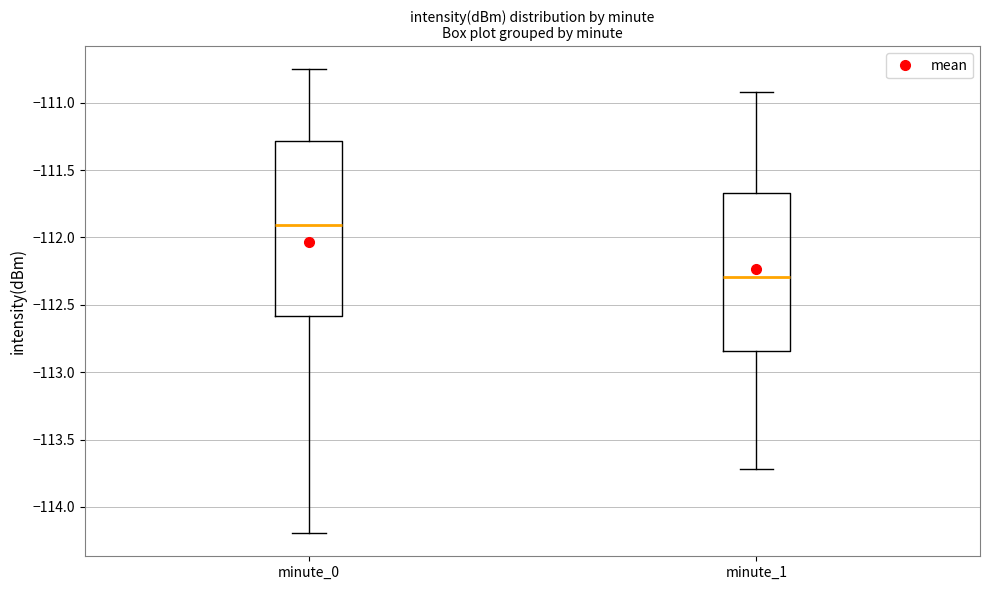

Where is the lower edge of the box for minute_1 on the y-axis? The values are not printed on the chart, so give them approximately, as read against the axis.

-112.85